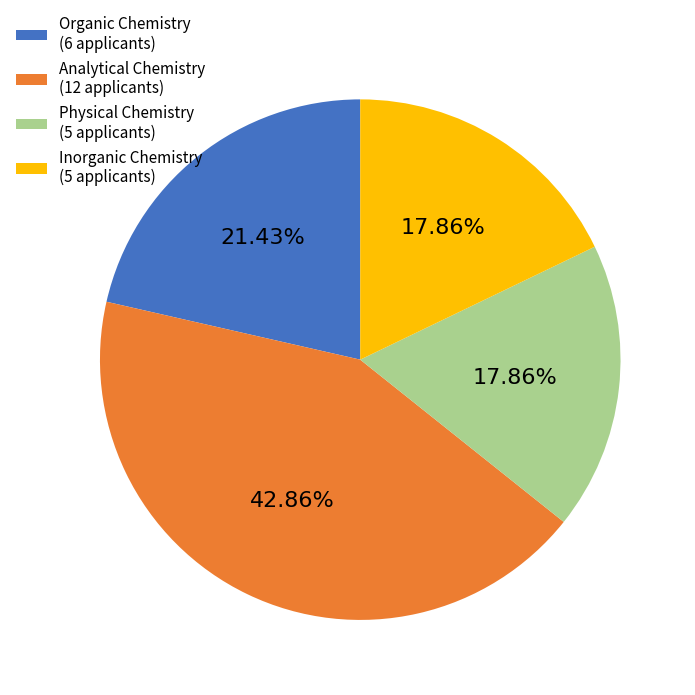

The Physical Chemistry slice represents 18% of the pie. True or false?

True